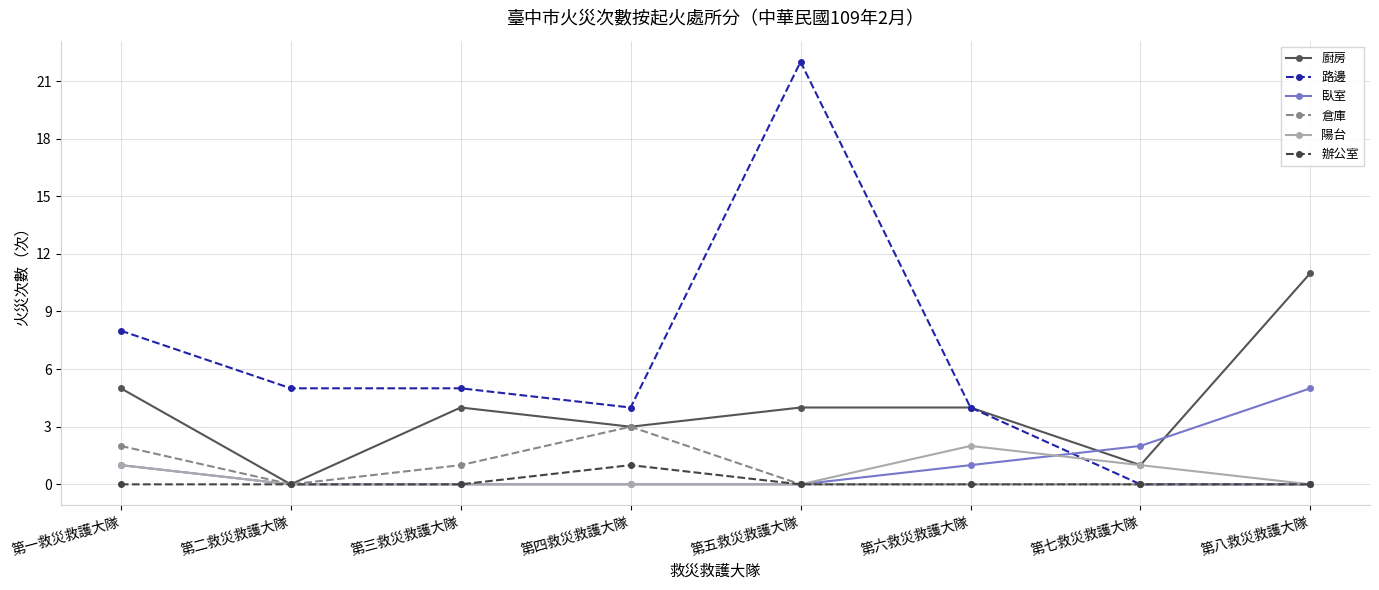

List the series in order of their peak value, lowest first.

辦公室, 陽台, 倉庫, 臥室, 廚房, 路邊